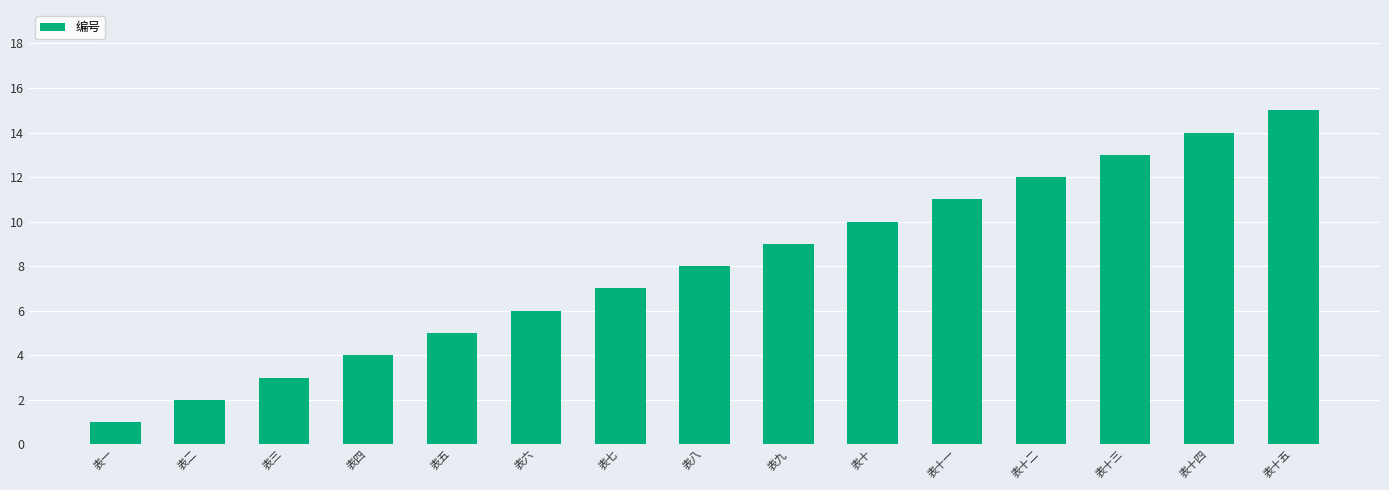

Where is the data nearest to the value 8?

表八